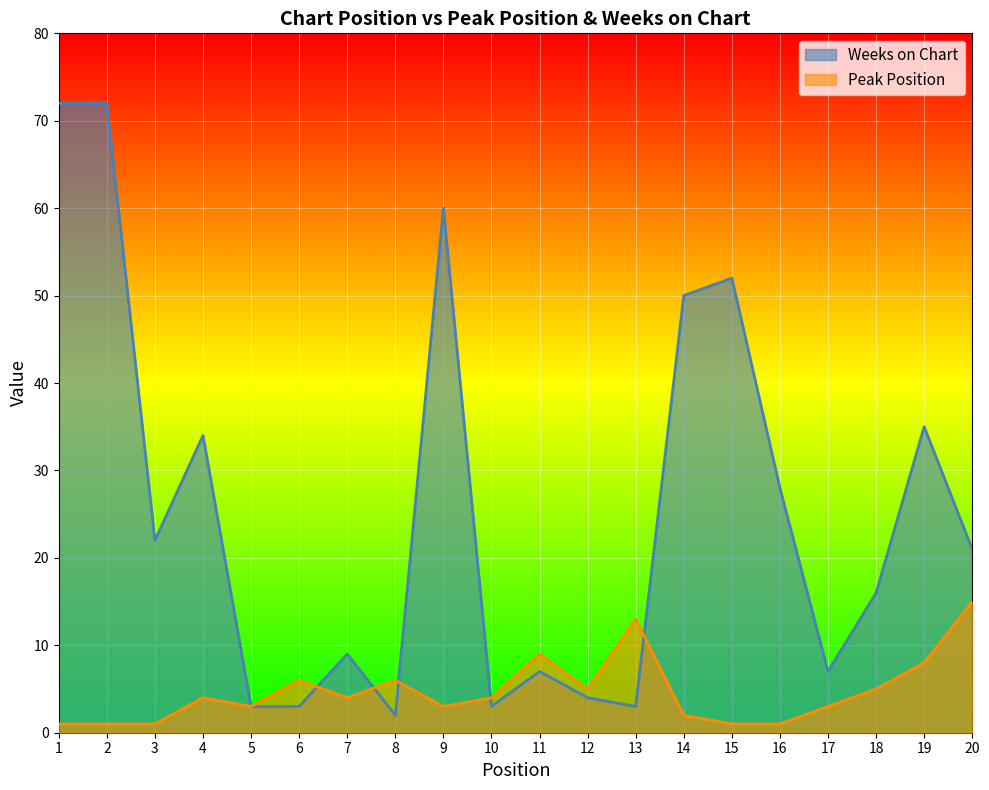

In Weeks on Chart, how many points are higher than both neighbors (excluding endpoints)?

6